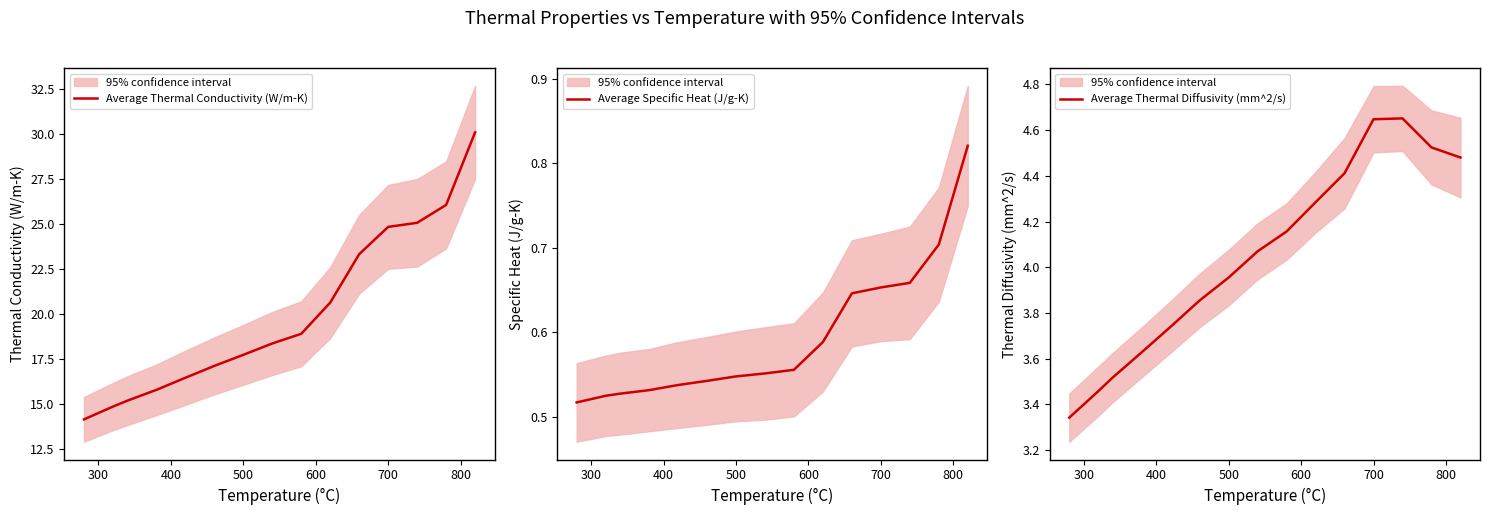

List the series in order of their overall mean, lowest first.

Average Specific Heat (J/g-K), Average Thermal Diffusivity (mm^2/s), Average Thermal Conductivity (W/m-K)